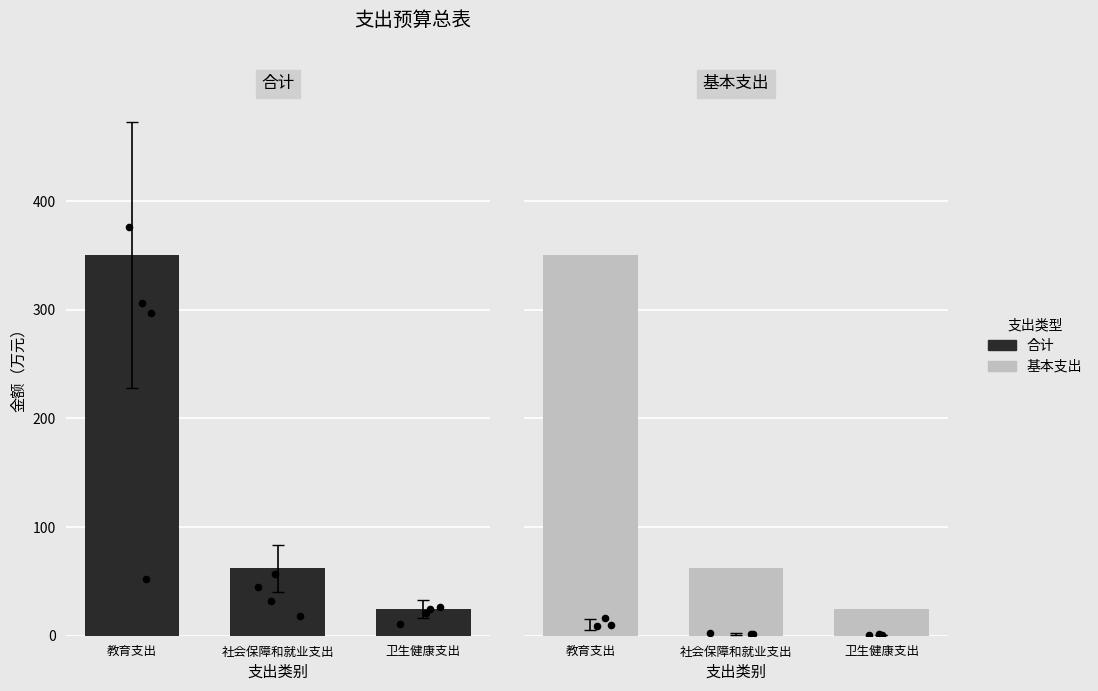

What are all the series names shown in the legend?

合计, 基本支出